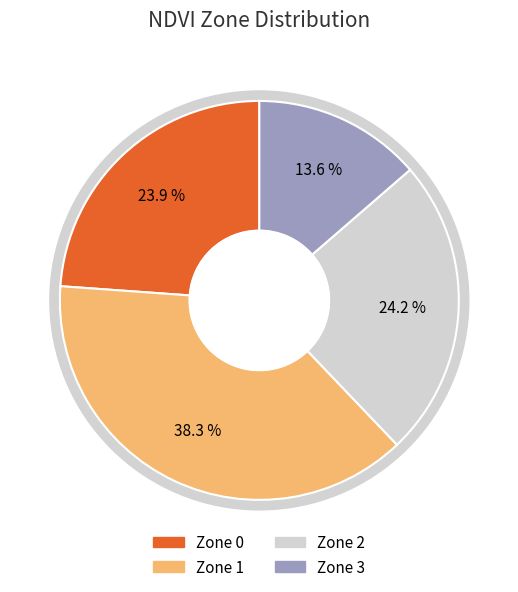

True or false: Zone 3 accounts for 14% of the total.

True